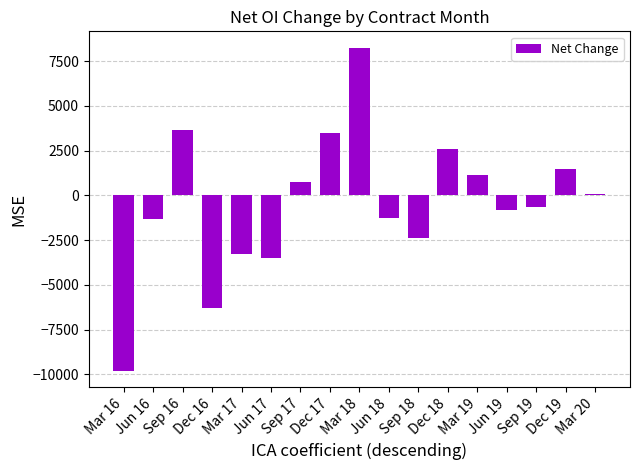

What is the smallest value displayed?

-9805